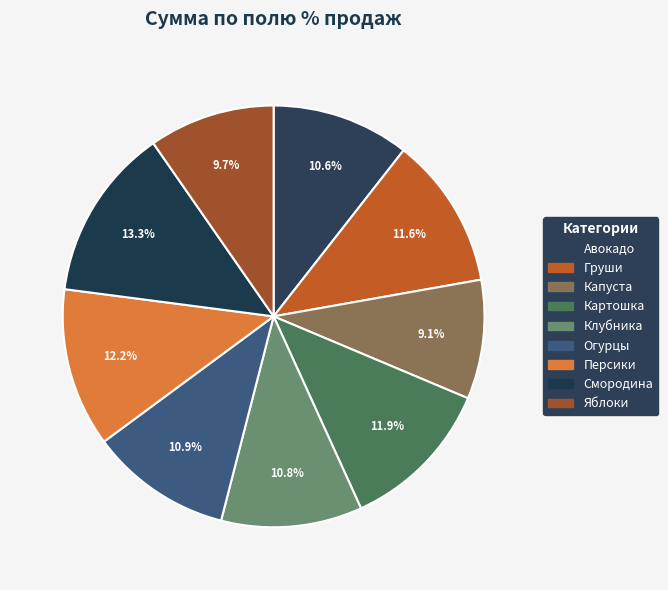

What is the total percentage of Капуста and Яблоки?

18.8%